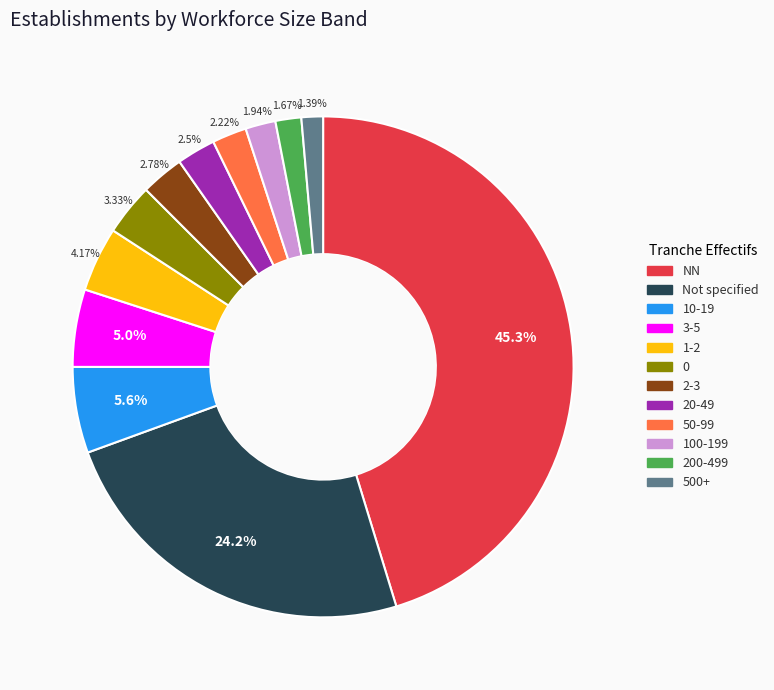

Is there a majority slice in this chart?

No